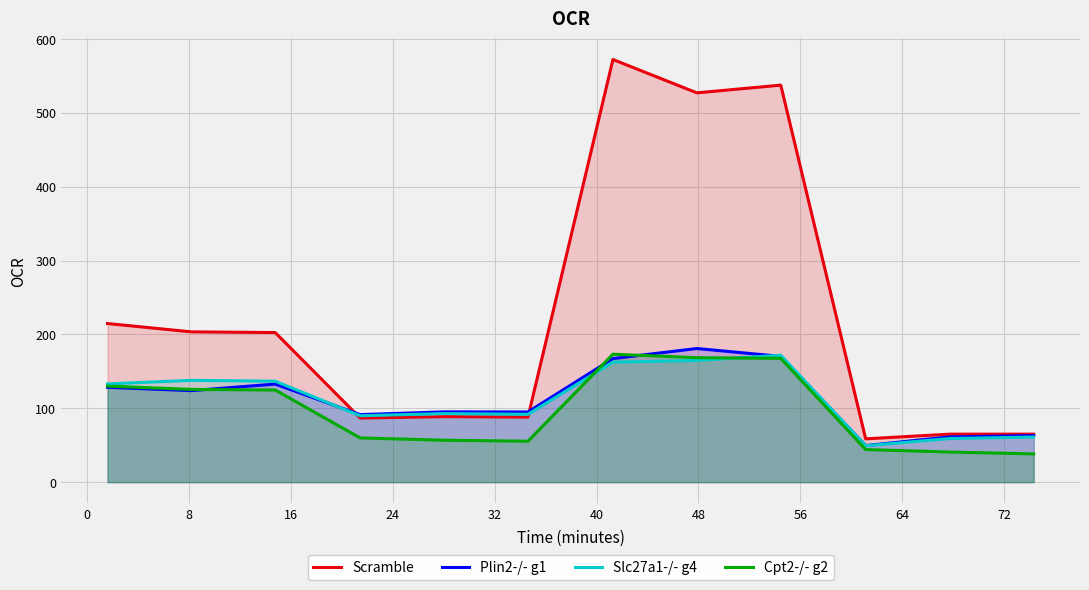

What is the minimum value for Slc27a1-/- g4?

49.3